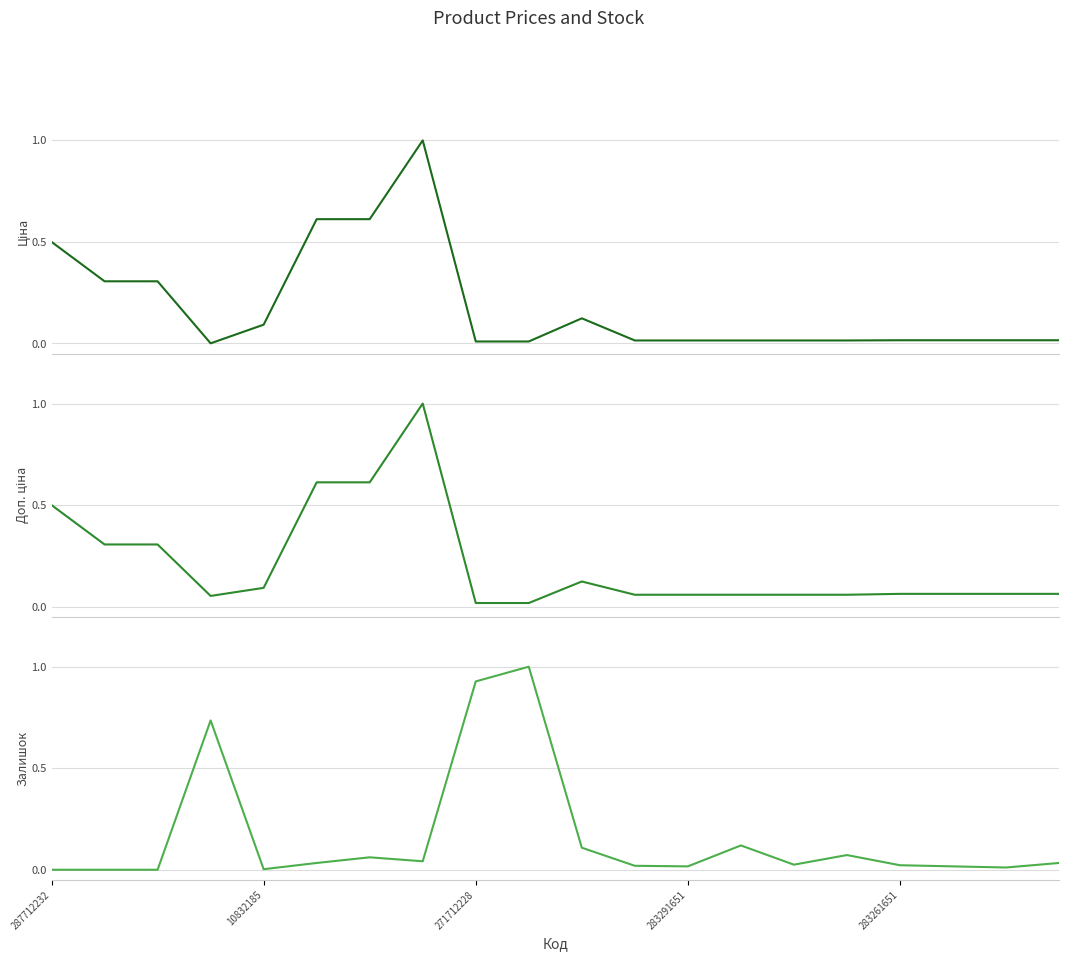

What is the sum of the Доп. ціна values at 19 and 283291651?

0.1